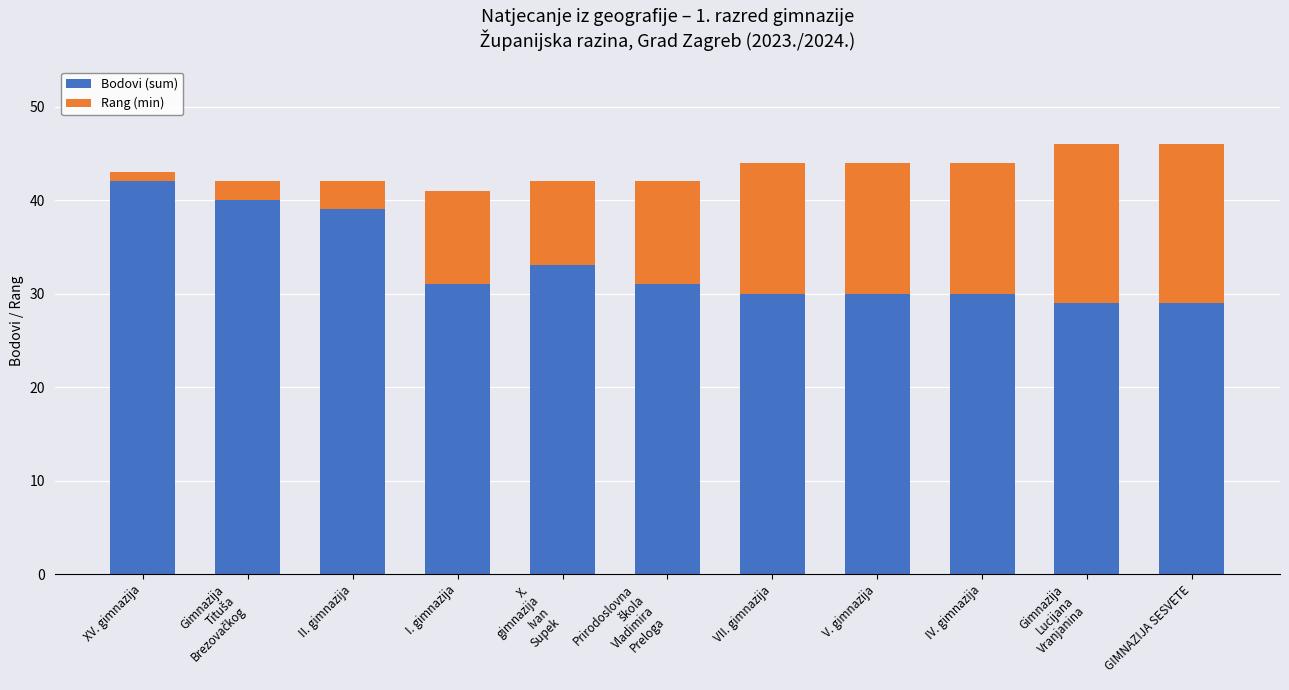

The Bodovi (sum) series shows 30 at V. gimnazija. True or false?

True